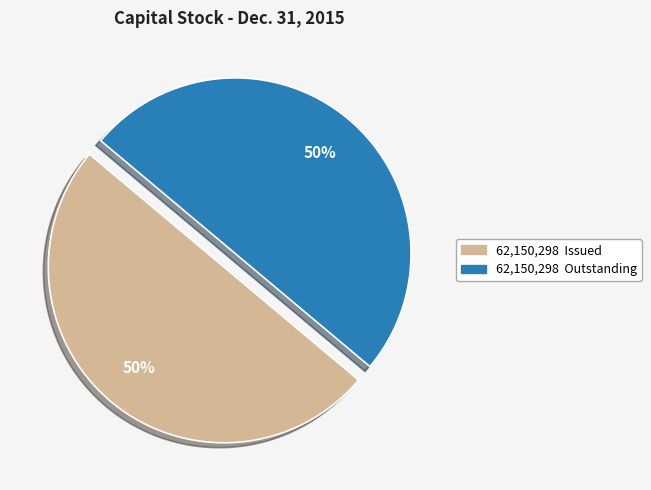

How many segments does this pie chart have?

2